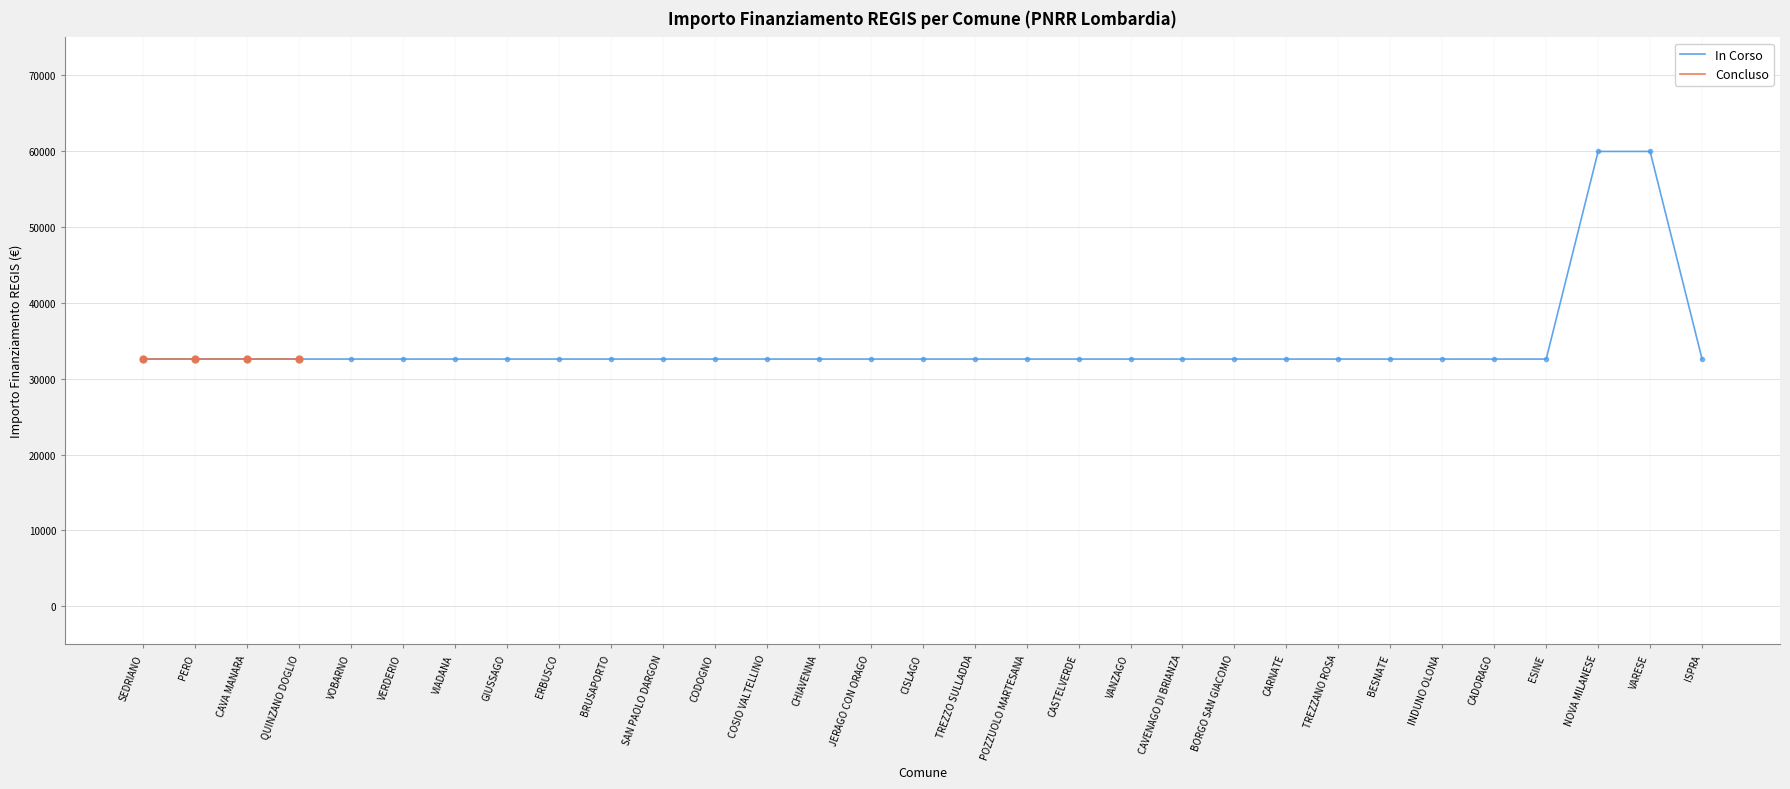

What are all the series names shown in the legend?

In Corso, Concluso